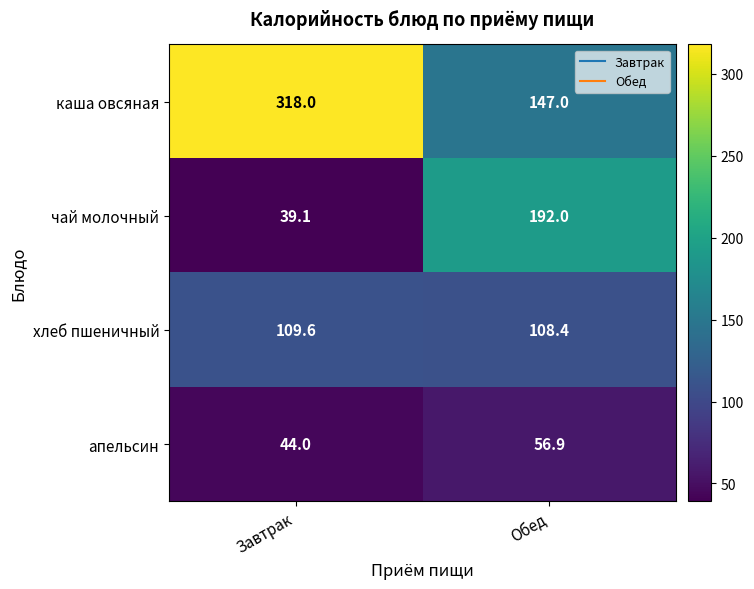

At which category is the sum across all series the highest?

Завтрак